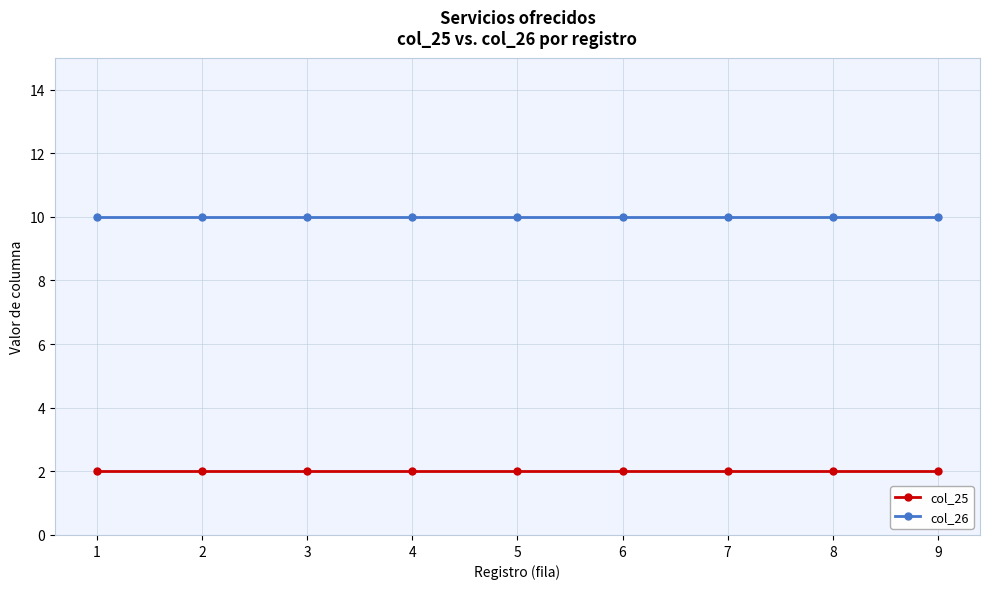

True or false: col_26 and col_25 cross at least once.

False